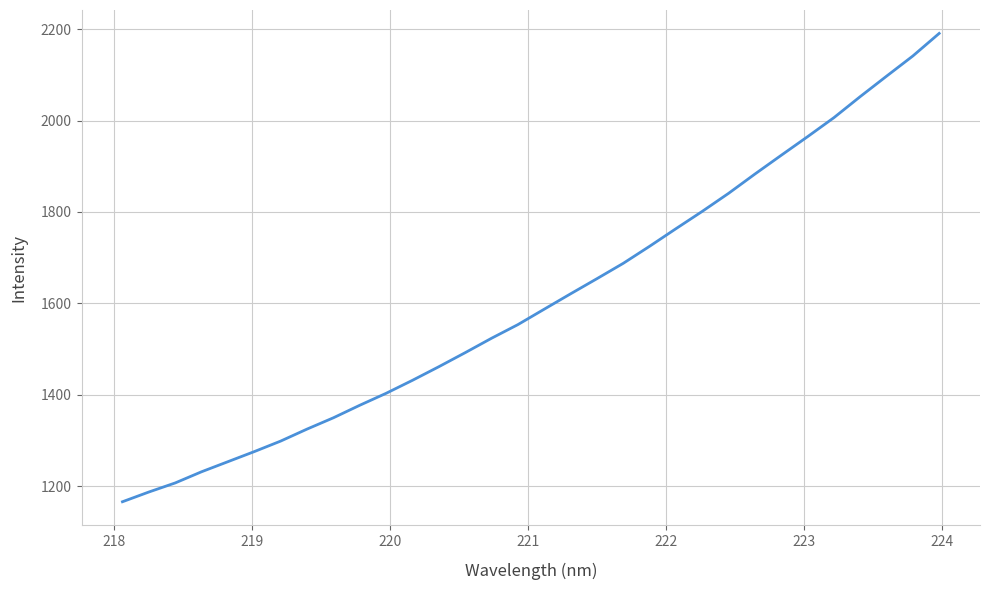

What is the minimum value shown in the chart?

1166.1